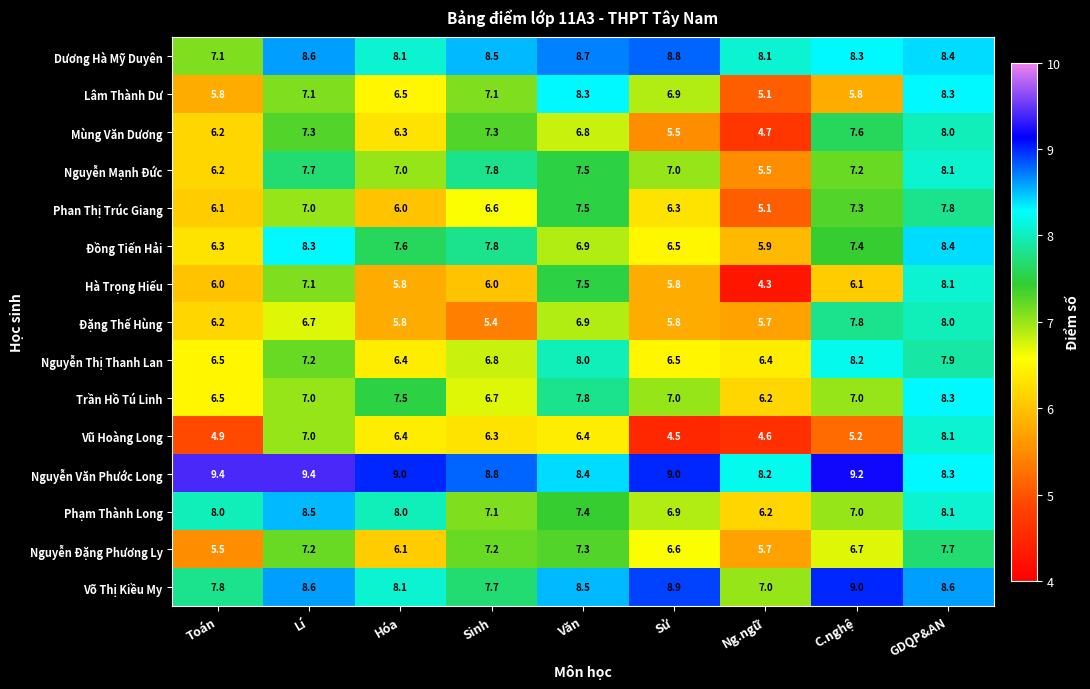

The value of Trần Hồ Tú Linh at Ng.ngữ is 9.0. True or false?

False